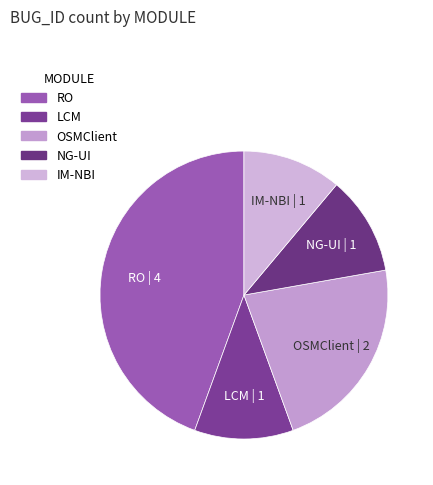

Which has a higher value, NG-UI or RO?

RO